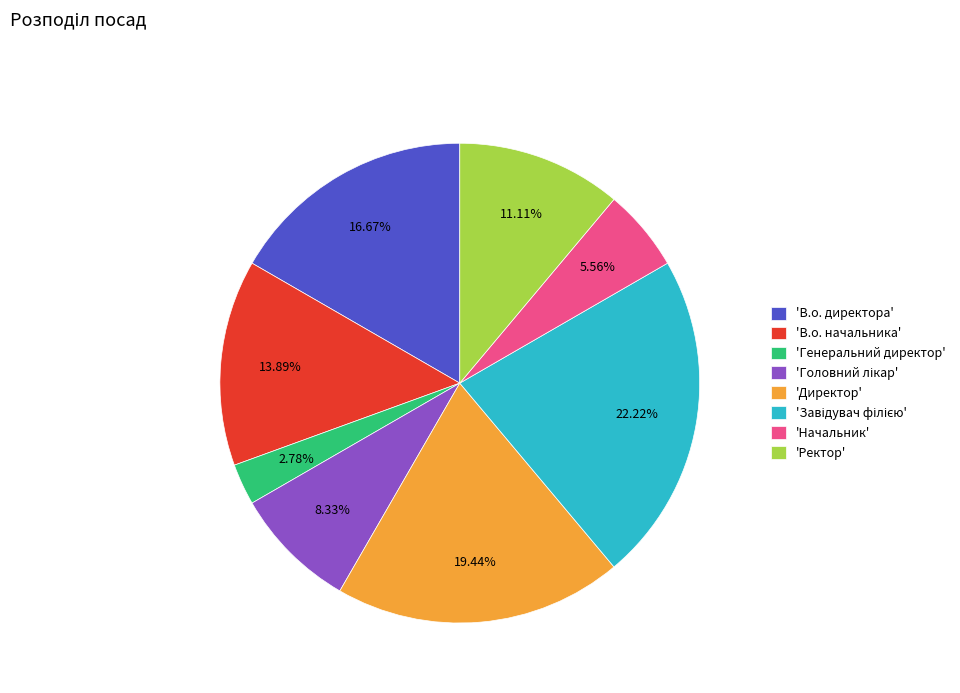

Combined, do 'Начальник' and 'В.о. директора' account for over 50%?

No